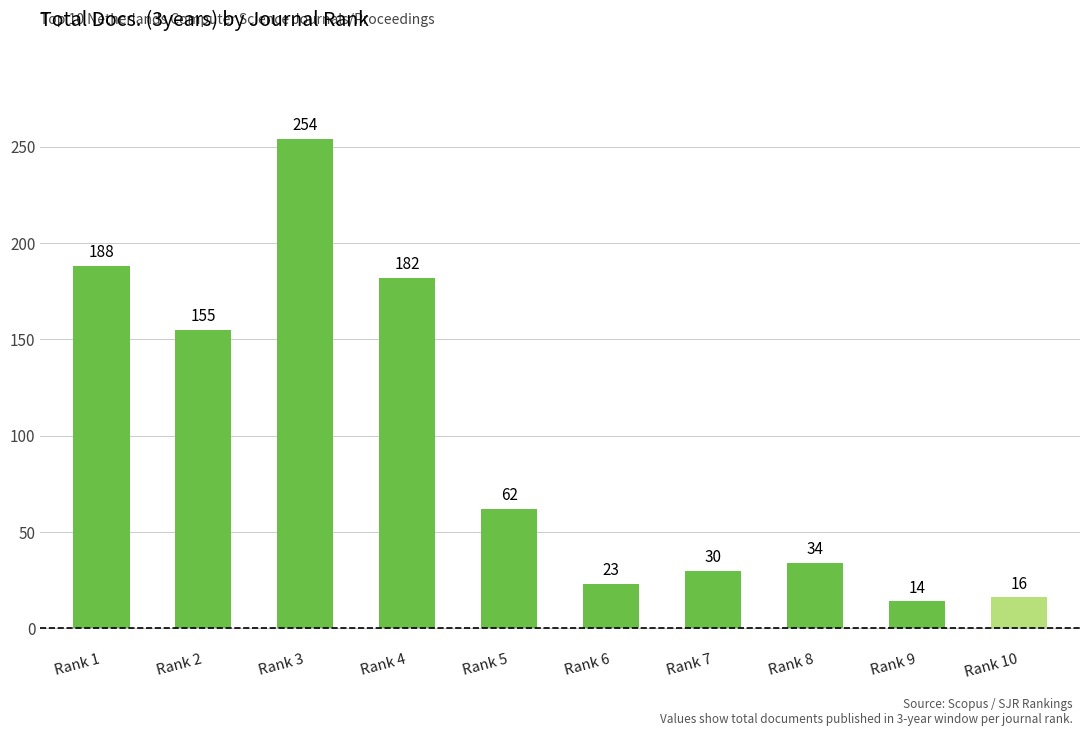

Does the chart contain any negative values?

No